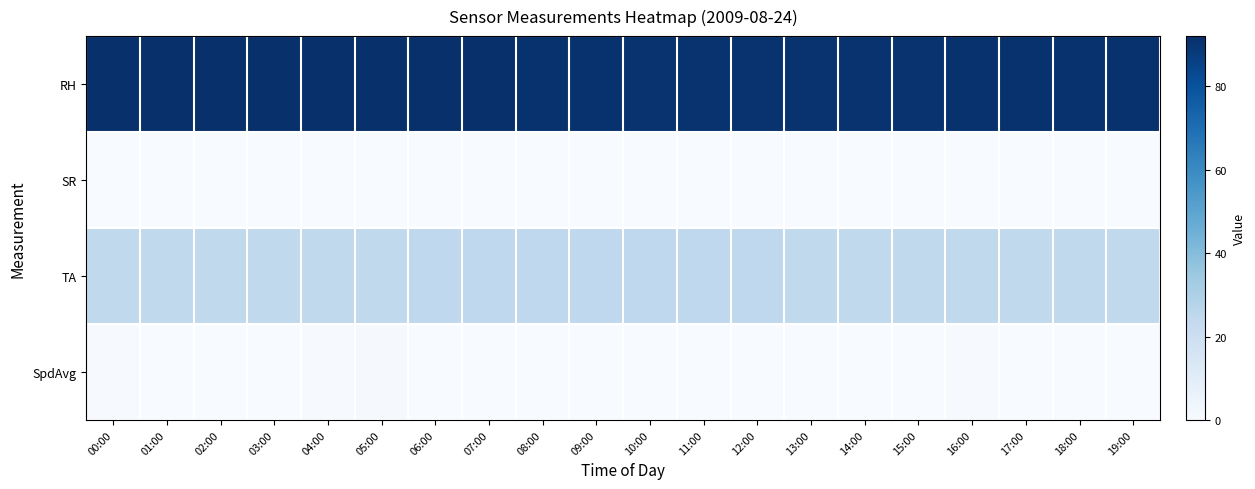

How many distinct data groups are displayed?

4